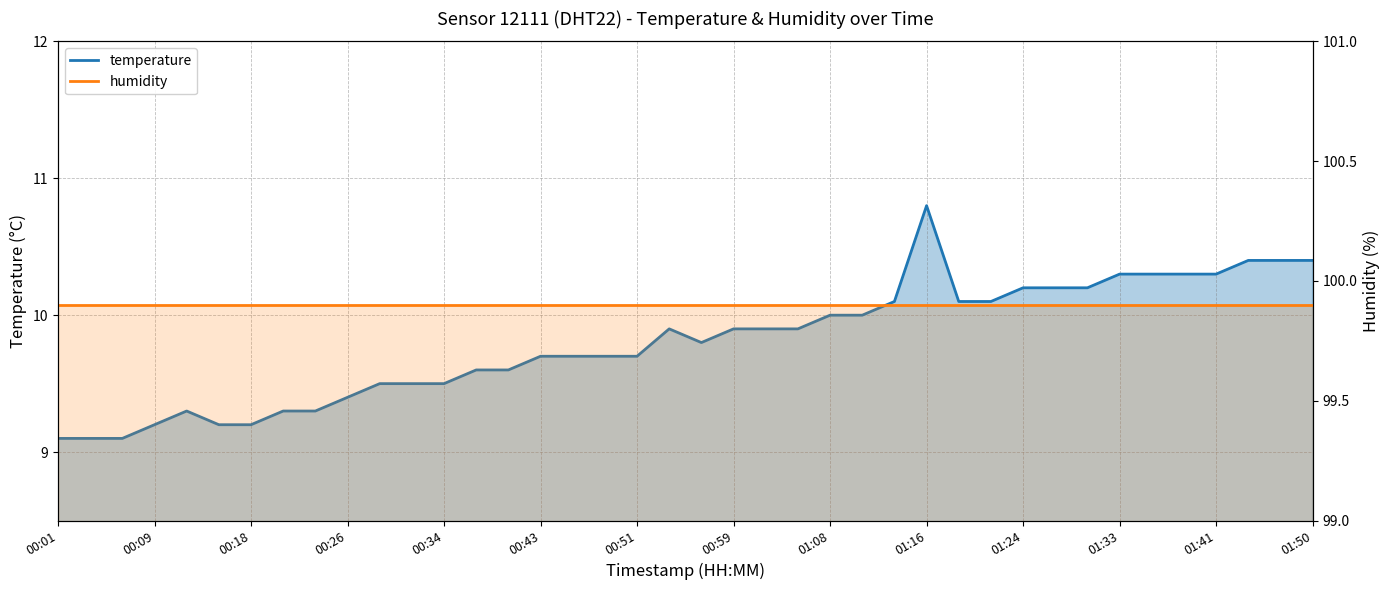

What value does the humidity series have at 17?

99.9